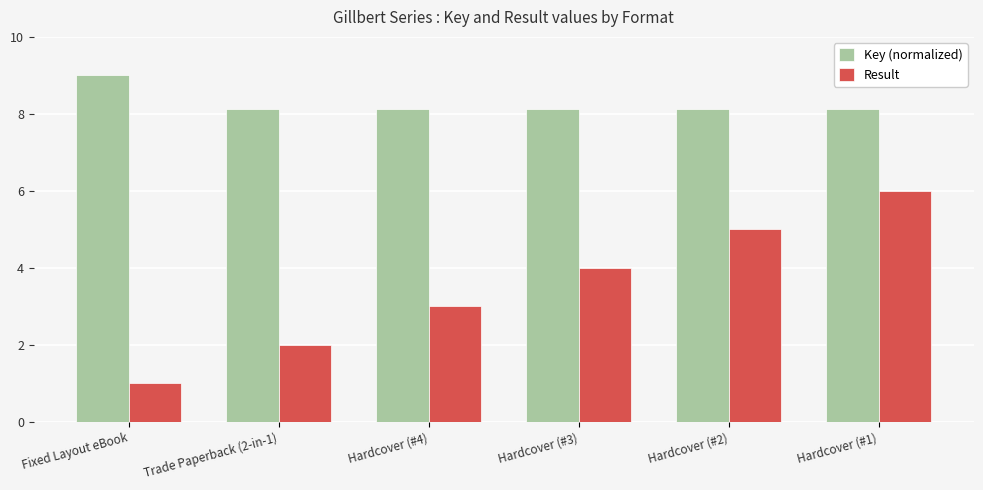

Is the value of Key (normalized) at Trade Paperback (2-in-1) greater than the value of Result at Fixed Layout eBook?

Yes